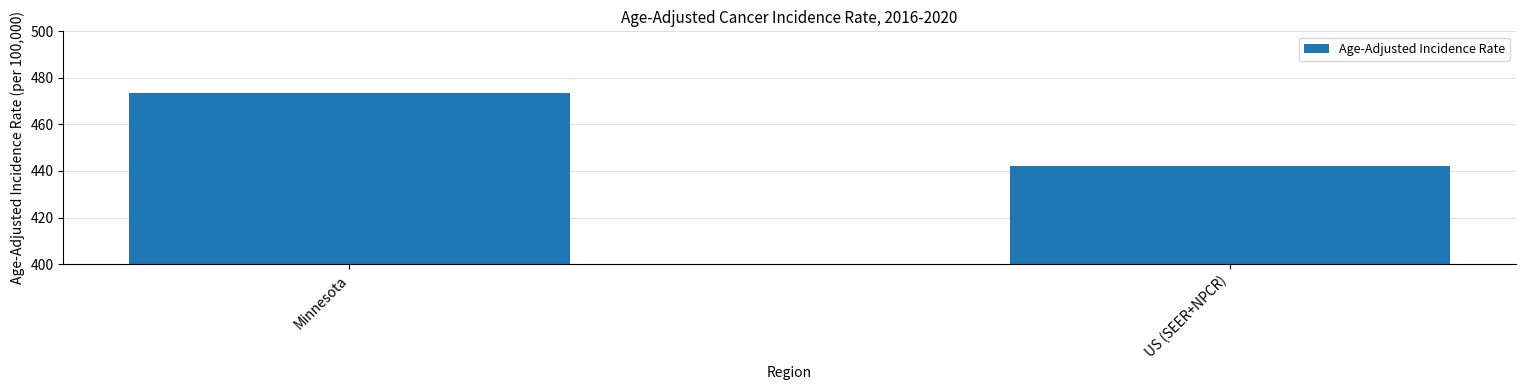

The chart shows a value of 272.3 at Minnesota. True or false?

False